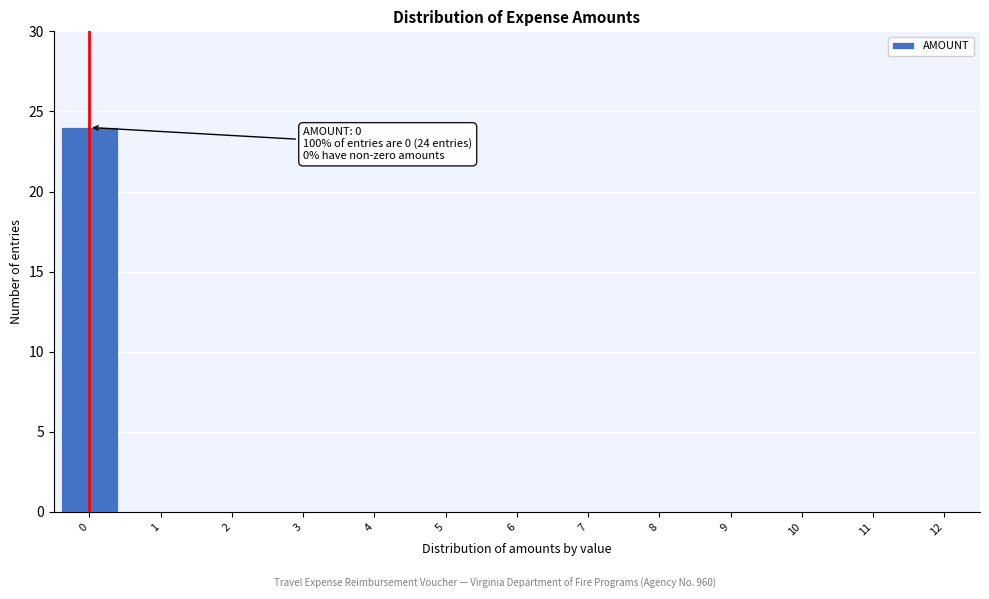

Reading left to right, transcribe all the data shown in this chart.

0=24	1=0	2=0	3=0	4=0	5=0	6=0	7=0	8=0	9=0	10=0	11=0	12=0